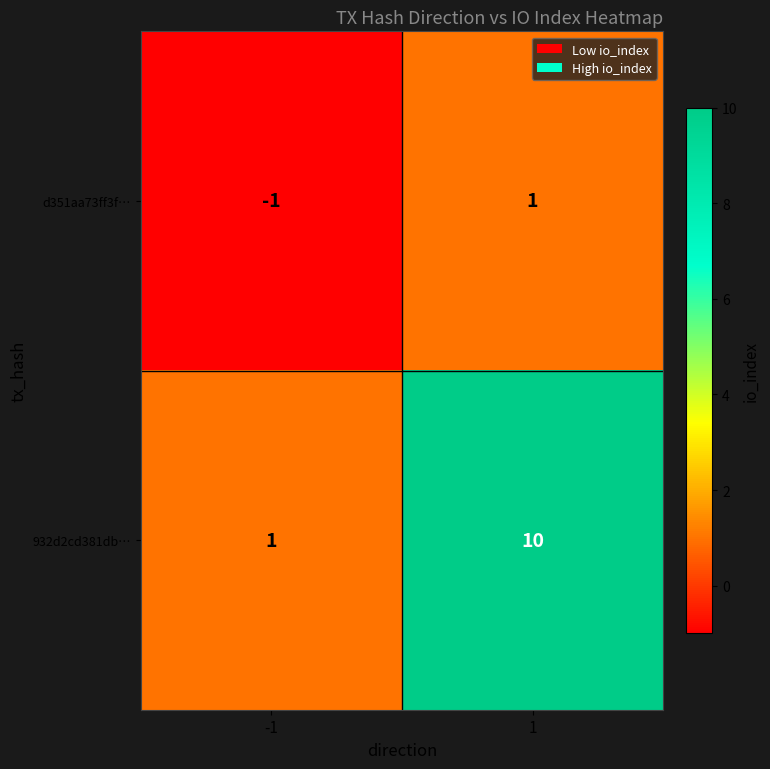

At how many categories does at least one series exceed 2?

1